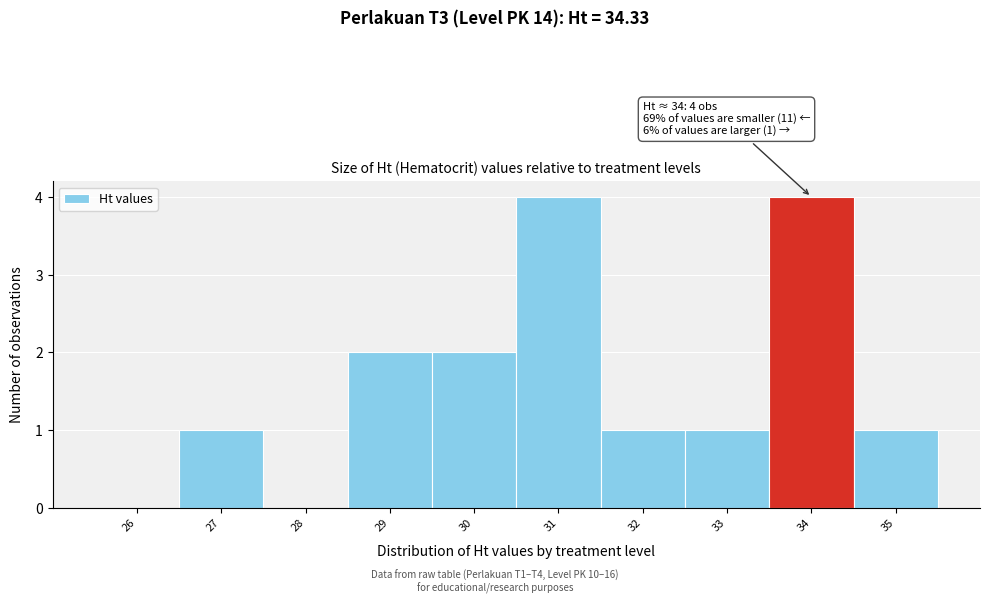

Reading left to right, extract all data points from this chart.

26=0	27=1	28=0	29=2	30=2	31=4	32=1	33=1	34=4	35=1